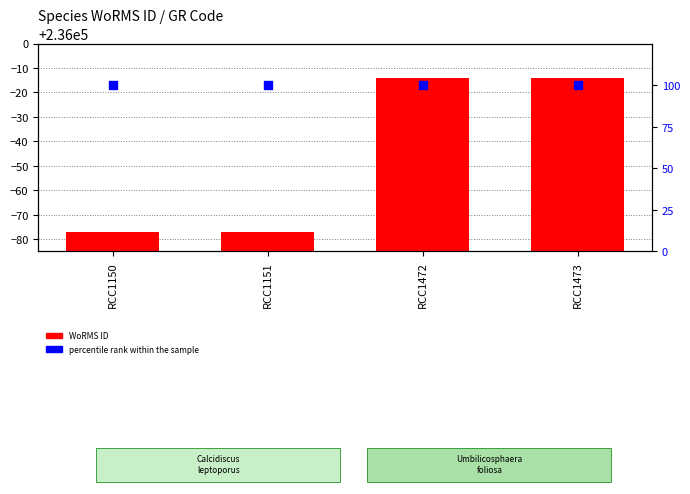

What are all the series names shown in the legend?

WoRMS ID, percentile rank within the sample